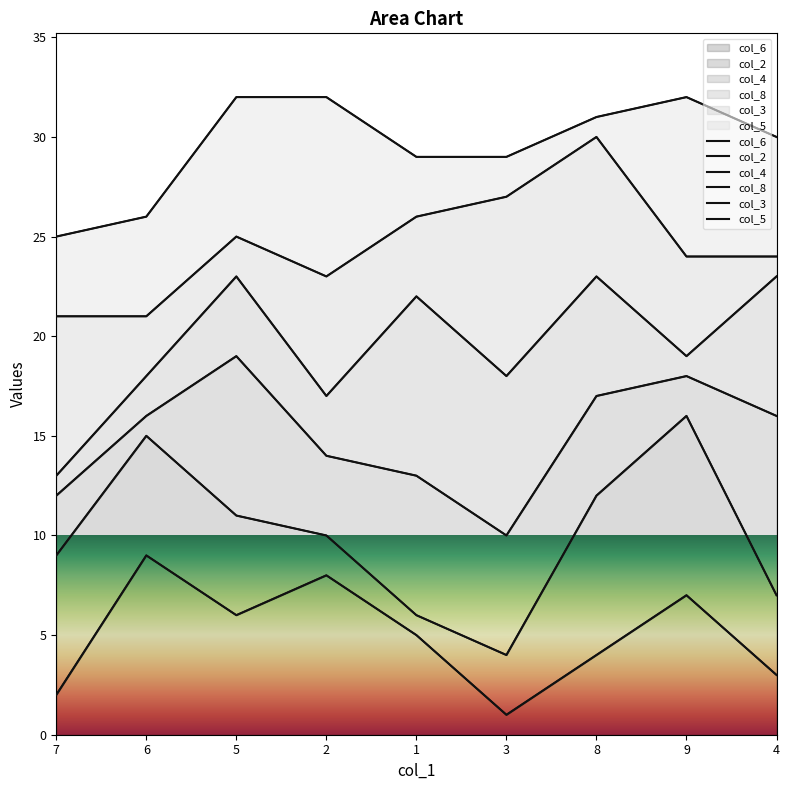

Count the number of data series in this chart.

6